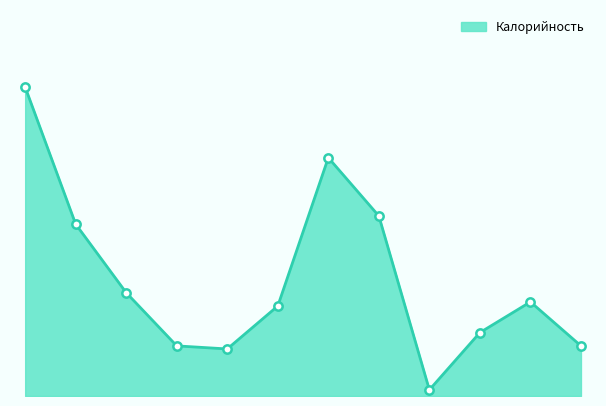

How many points are higher than both their immediate neighbors (excluding endpoints)?

2